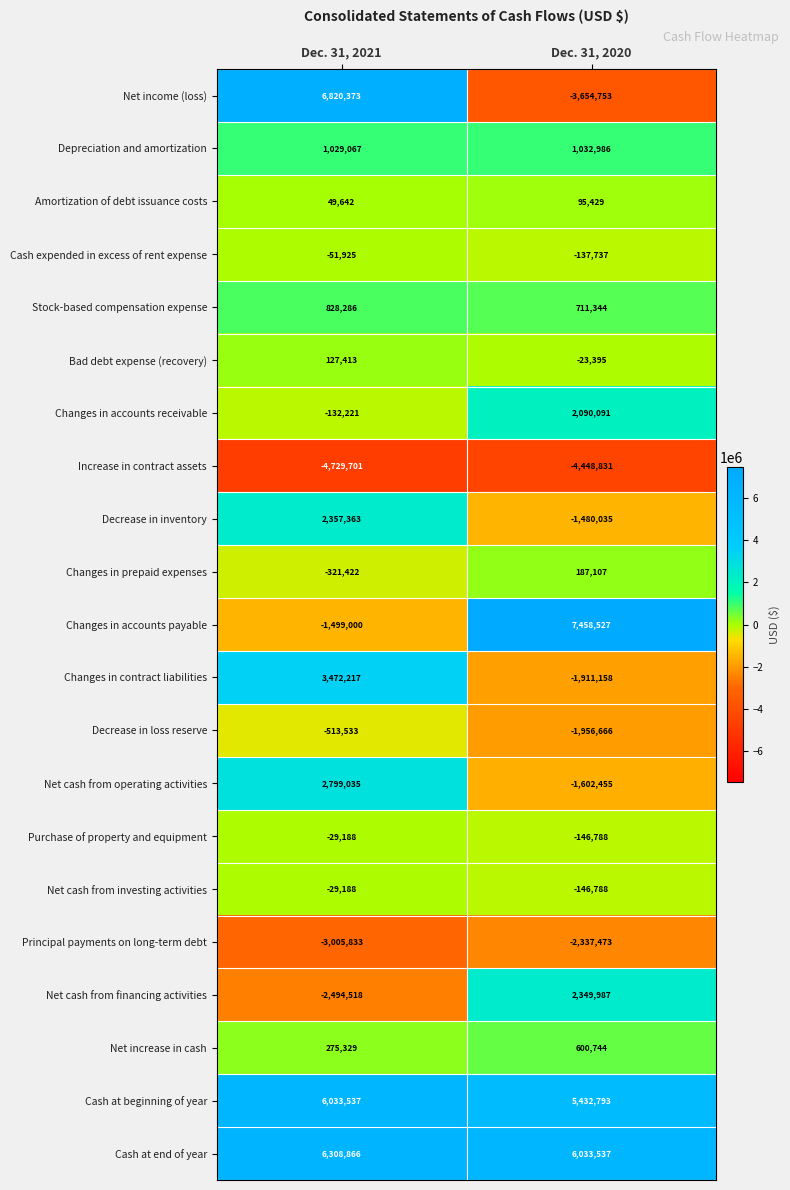

What is the sum of the Stock-based compensation expense values at Dec. 31, 2021 and Dec. 31, 2020?

1539630